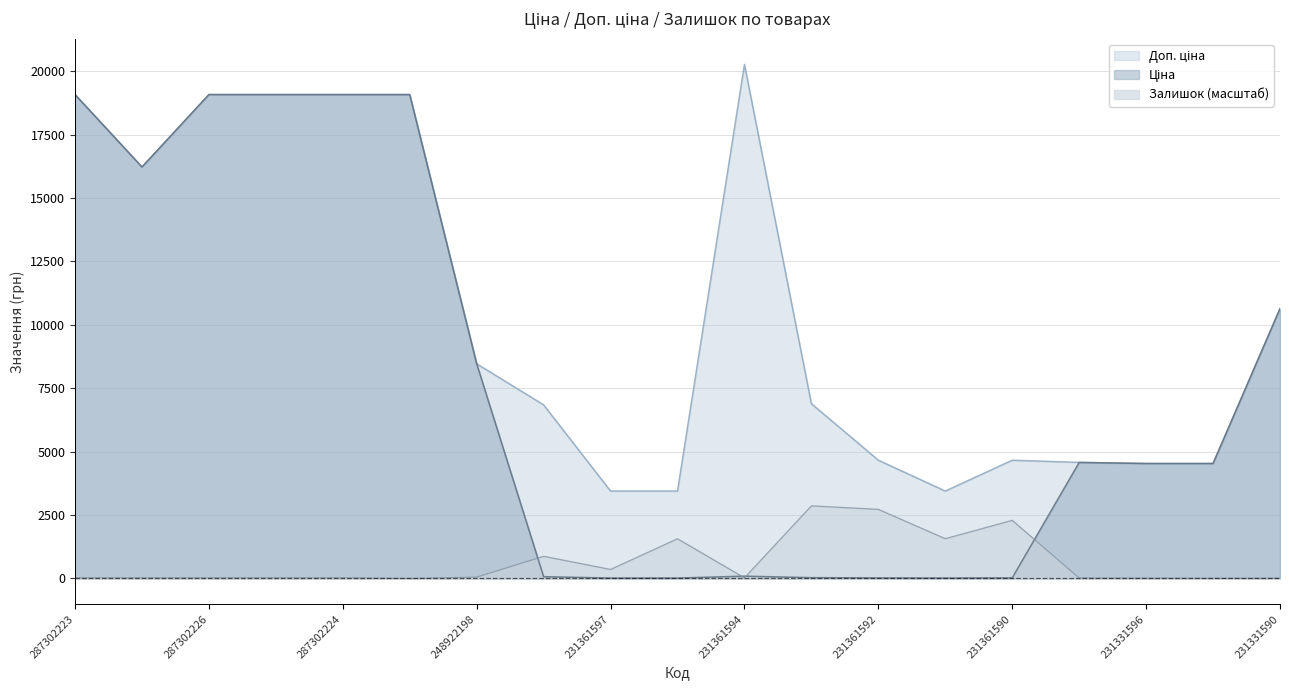

How many interior local peaks does the Ціна series have?

2